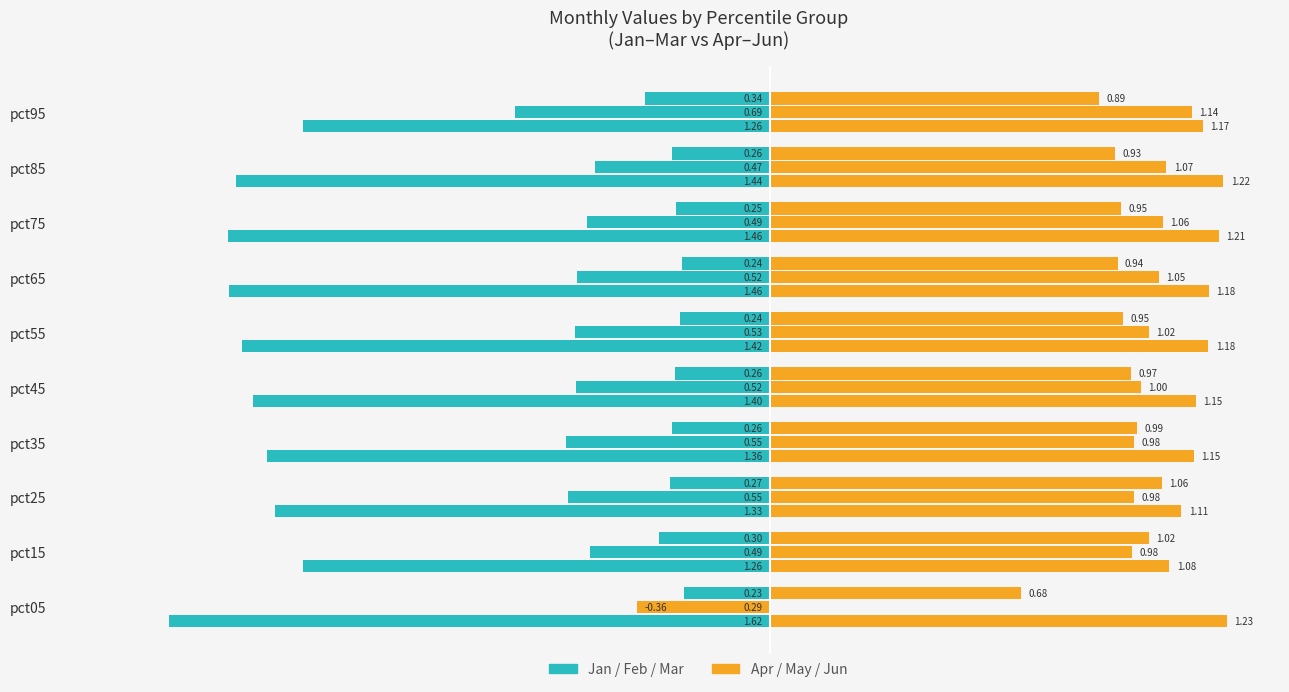

What is the sum of all Apr values?

11.7